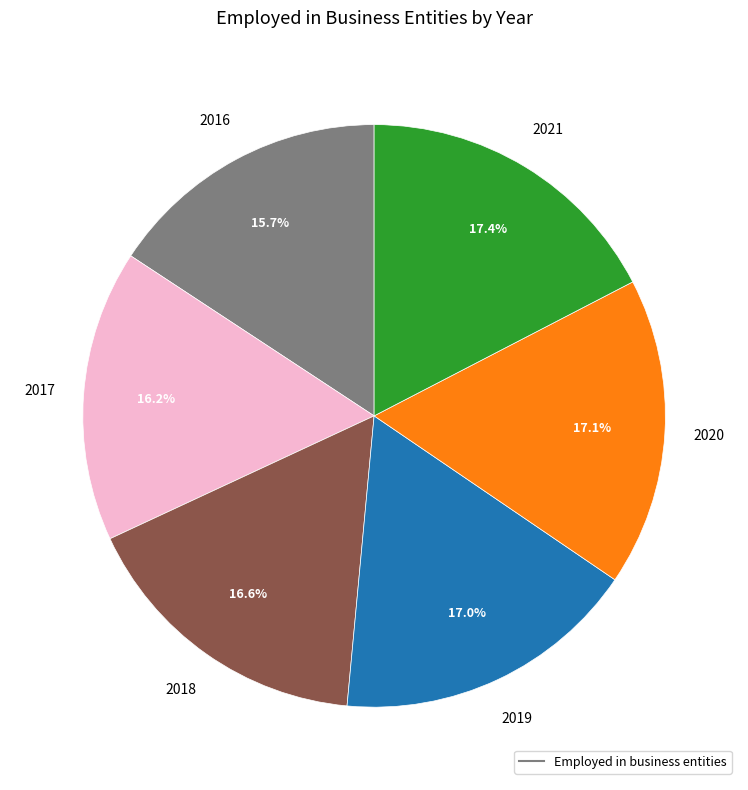

How many segments does this pie chart have?

6